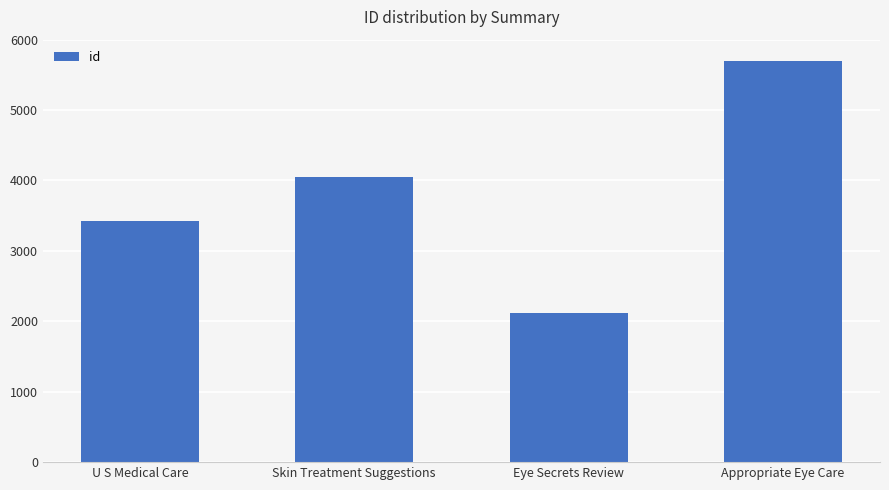

List the labels in order of value, largest first.

Appropriate Eye Care, Skin Treatment Suggestions, U S Medical Care, Eye Secrets Review